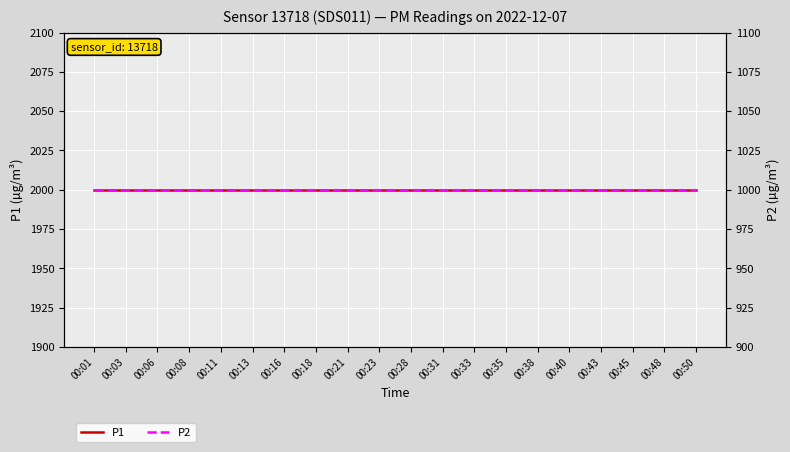

True or false: P1 and P2 cross at least once.

False